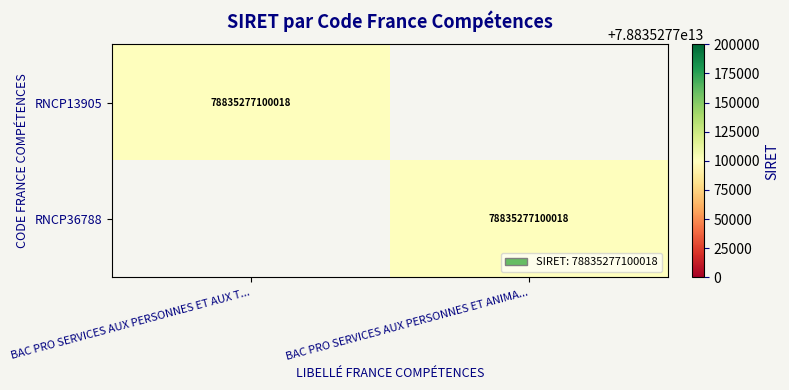

The RNCP13905 series shows 120937787525754 at BAC PRO SERVICES AUX PERSONNES ET AUX T.... True or false?

False